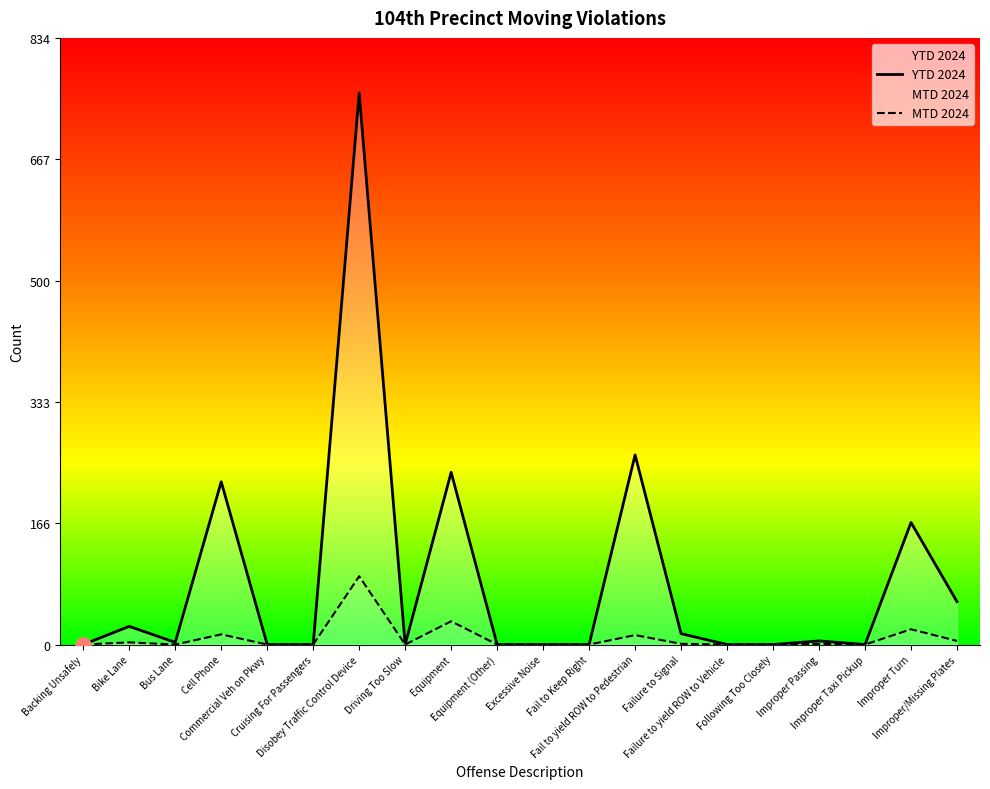

At how many categories does at least one series exceed 0?

10